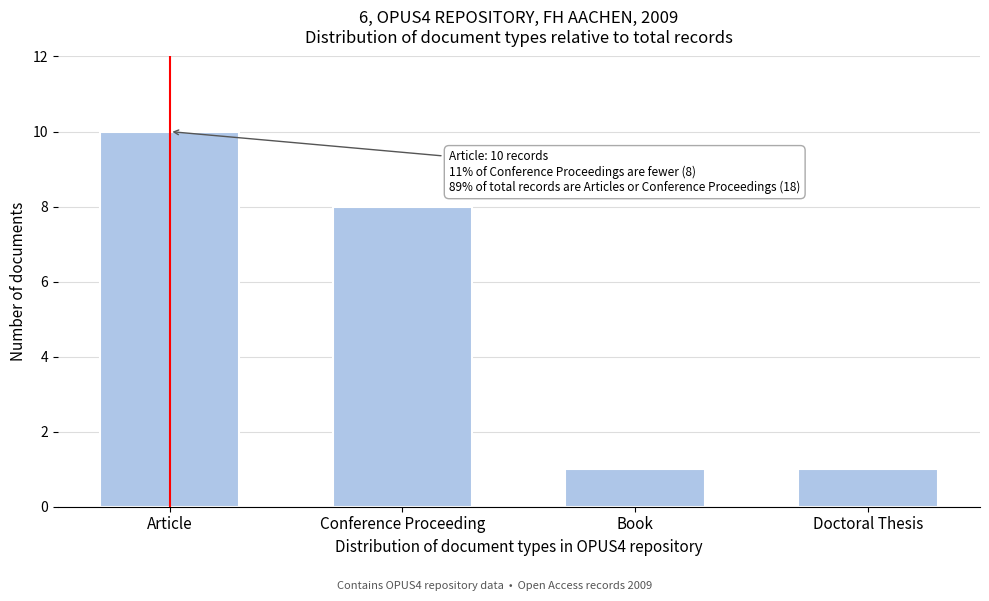

Reading left to right, list all the values displayed in this chart.

10	8	1	1